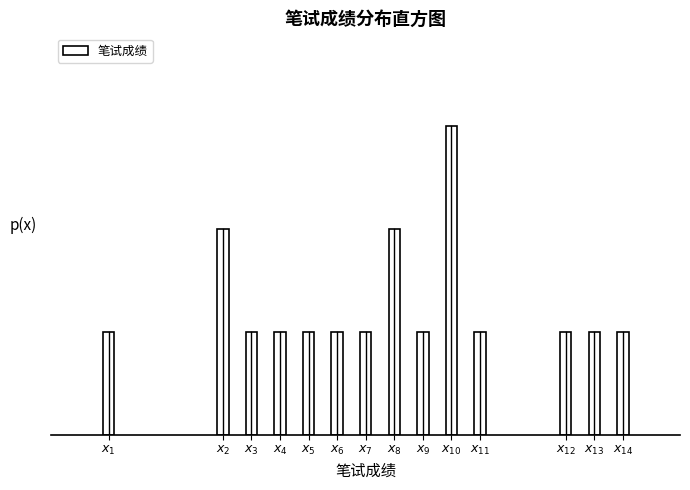

Does the chart contain any negative values?

No